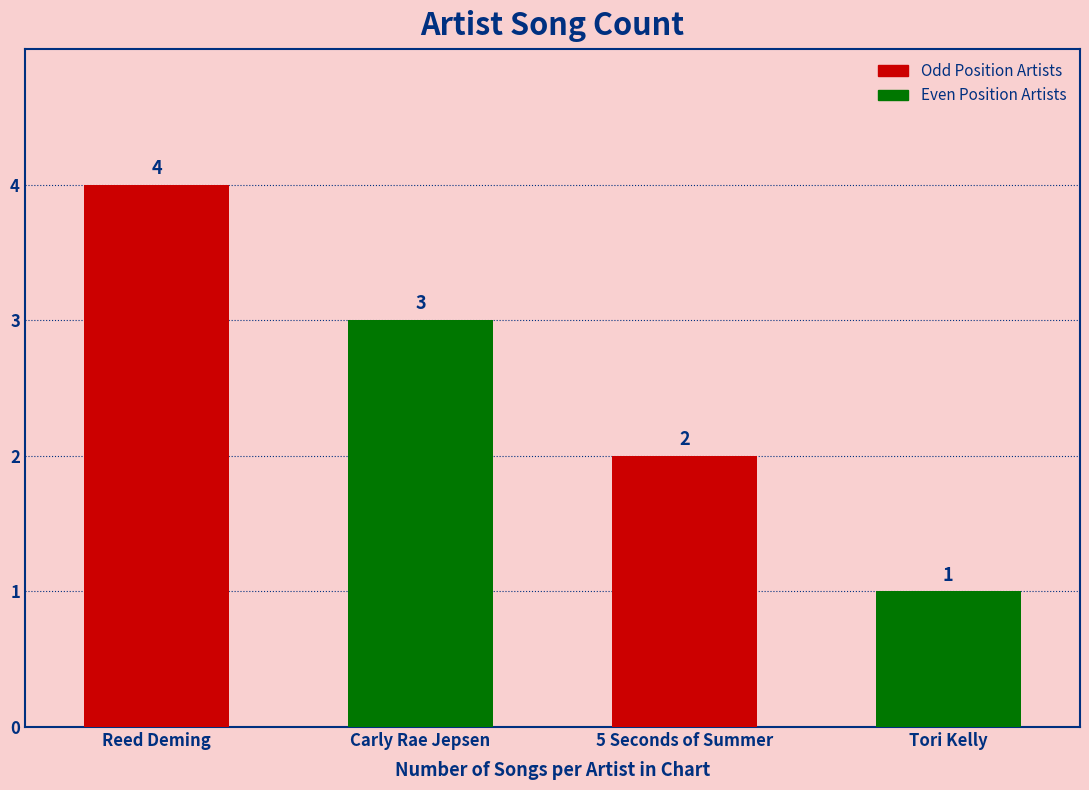

What is the greatest value displayed?

4